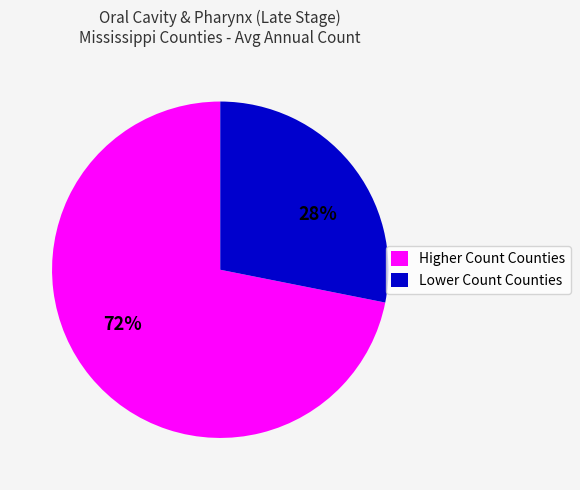

Count the number of slices in the pie.

2